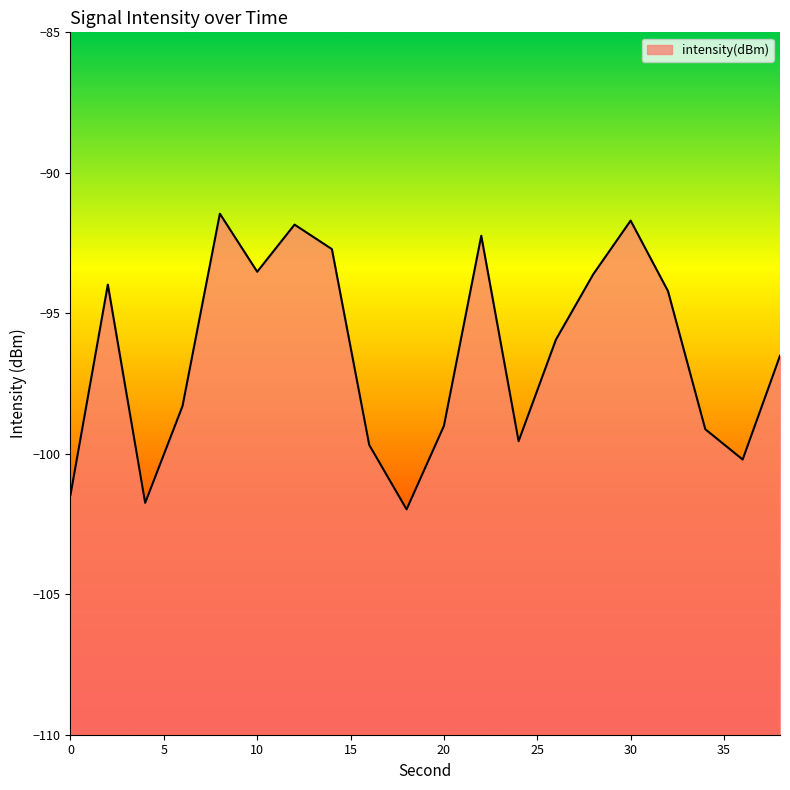

Reading left to right, extract all data points from this chart.

0=-101.5	2=-94.0	4=-101.7	6=-98.3	8=-91.5	10=-93.5	12=-91.8	14=-92.7	16=-99.7	18=-102.0	20=-99.0	22=-92.2	24=-99.6	26=-95.9	28=-93.6	30=-91.7	32=-94.2	34=-99.1	36=-100.2	38=-96.5